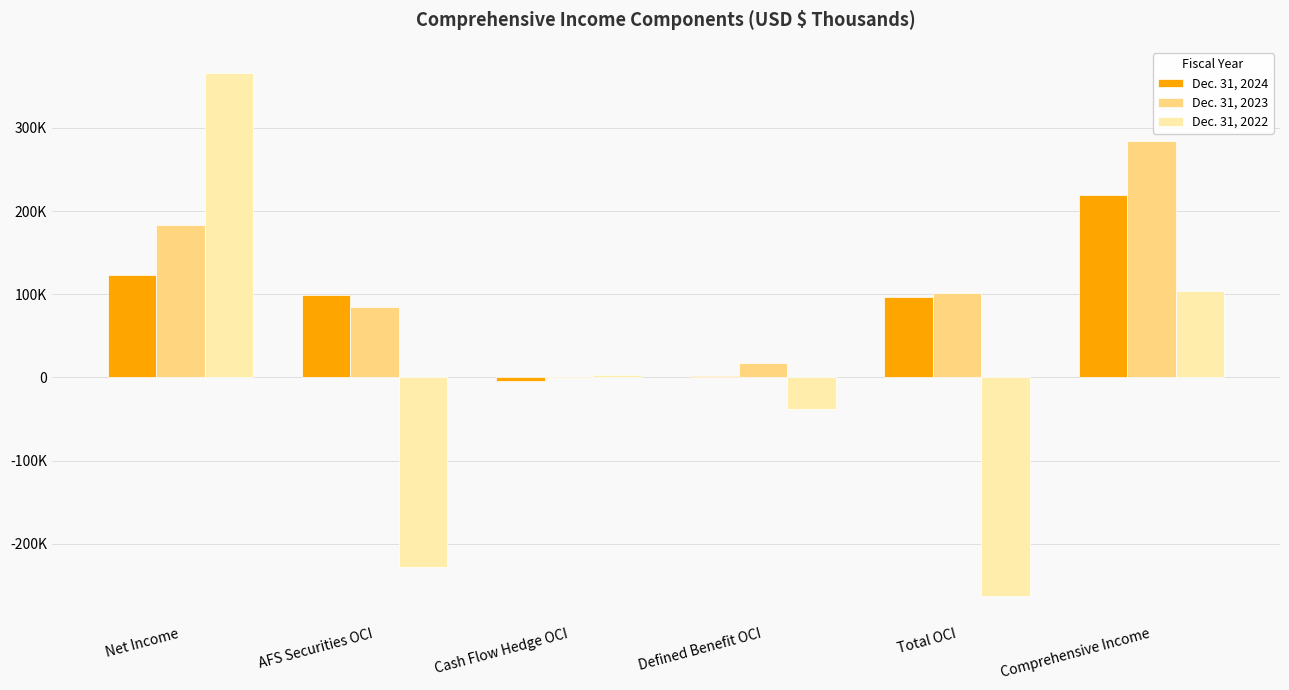

True or false: Dec. 31, 2024 has a value of -1975 at Cash Flow Hedge OCI.

False